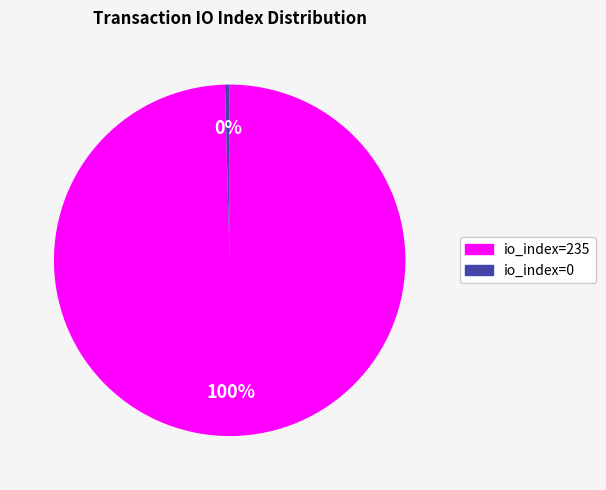

How many slices are in this pie chart?

2